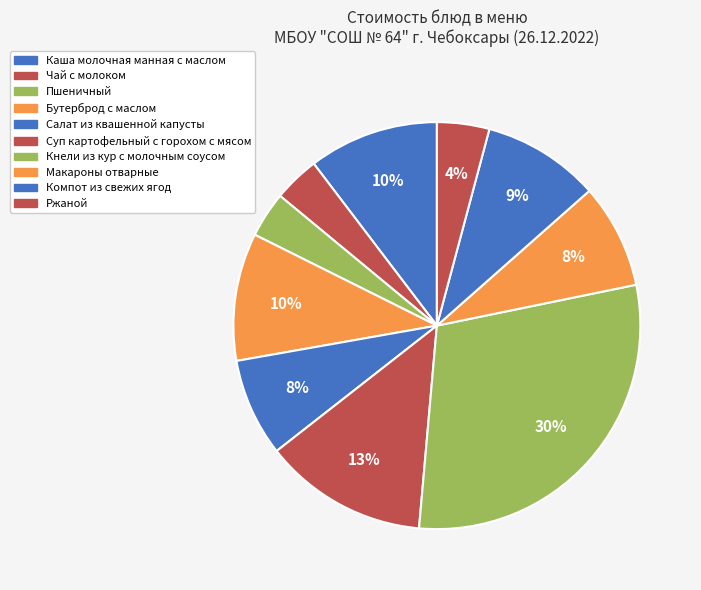

How many slices are in this pie chart?

10